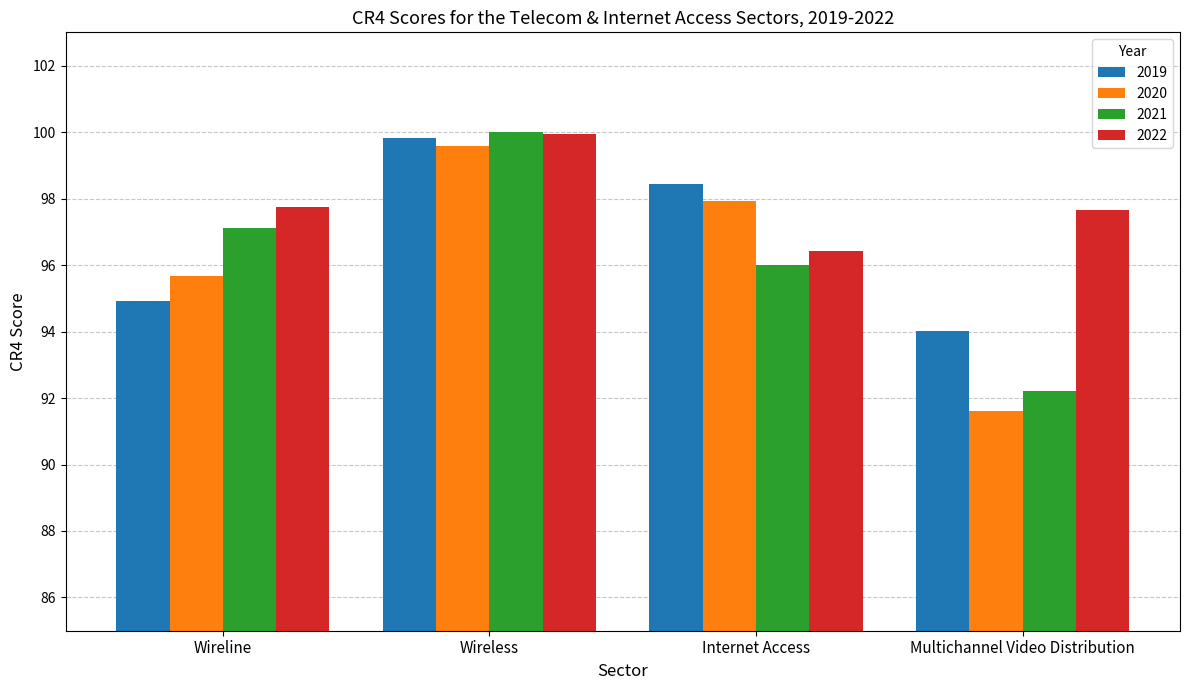

What is the average value of the 2021 series?

96.3